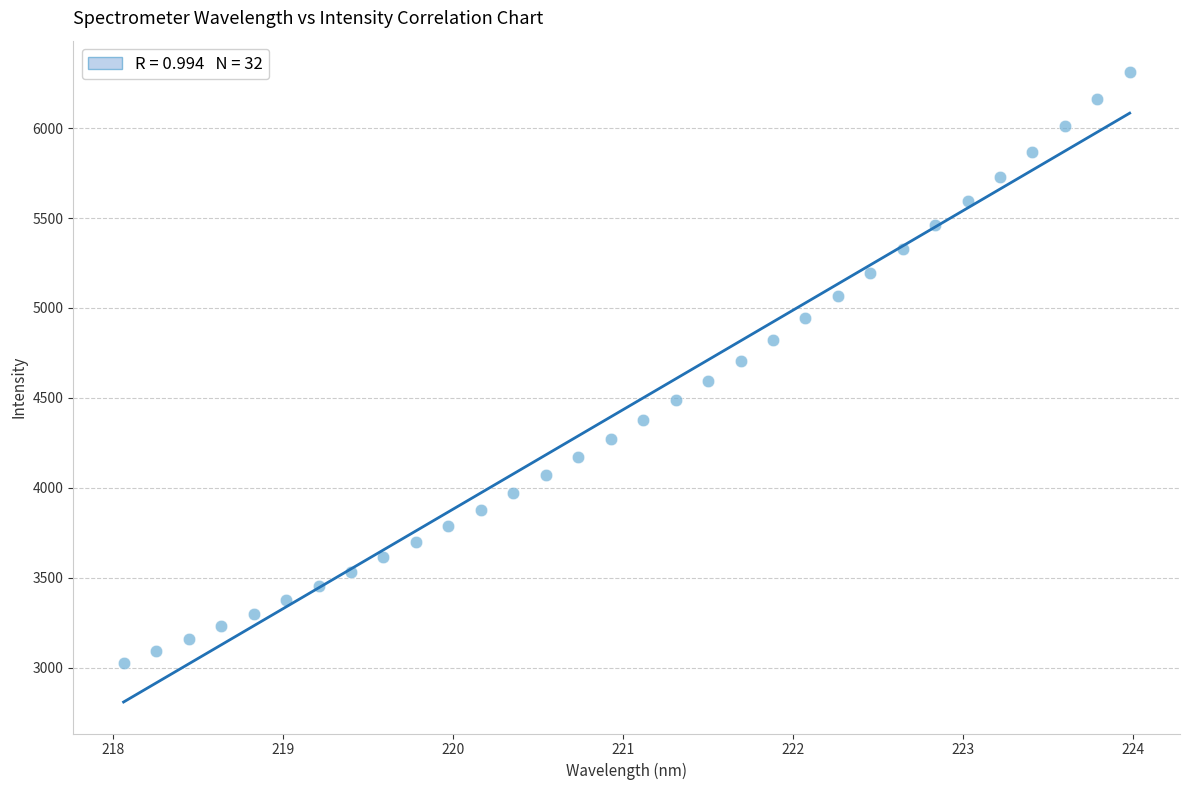

What is the range of X values (max minus min)?

5.9